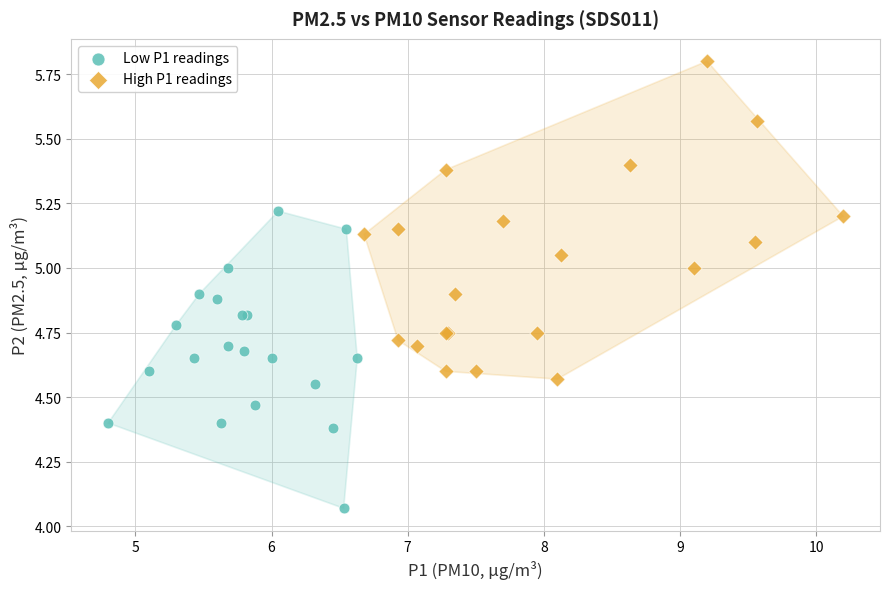

Which series contains the lowest Y value?

Low P1 readings